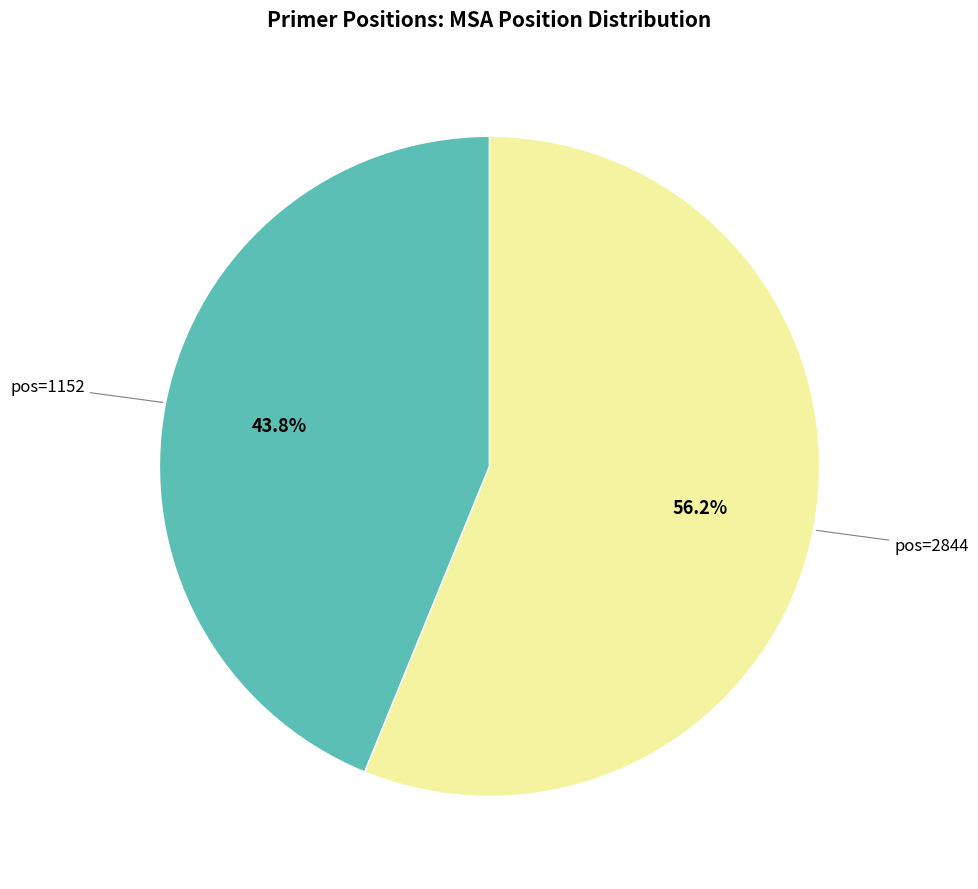

Is there a majority slice in this chart?

Yes